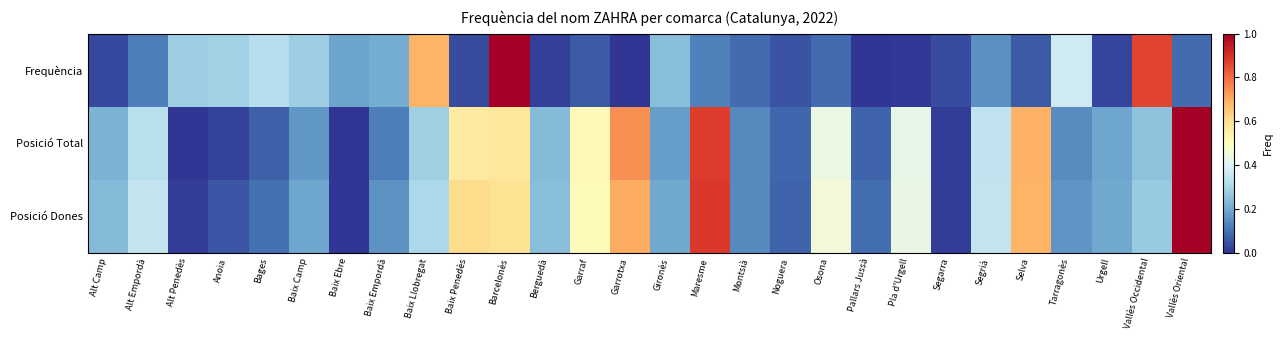

Which series has the largest total across all categories?

Posició Dones